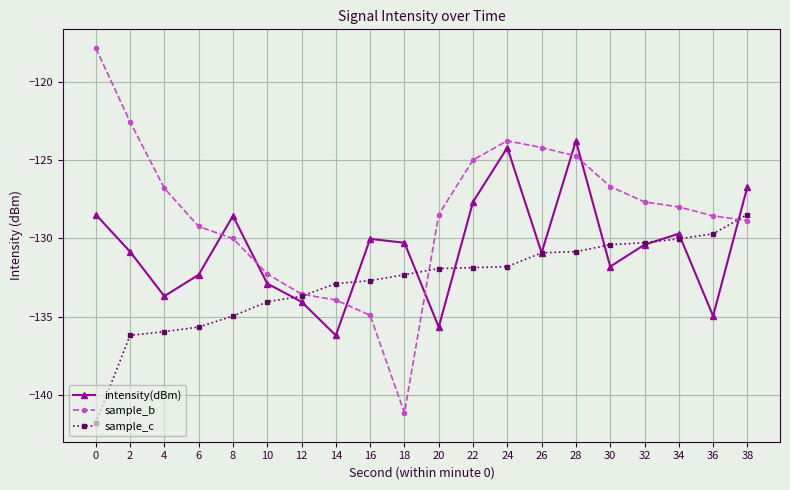

What is the spread (max minus min) of values at 8?

6.4